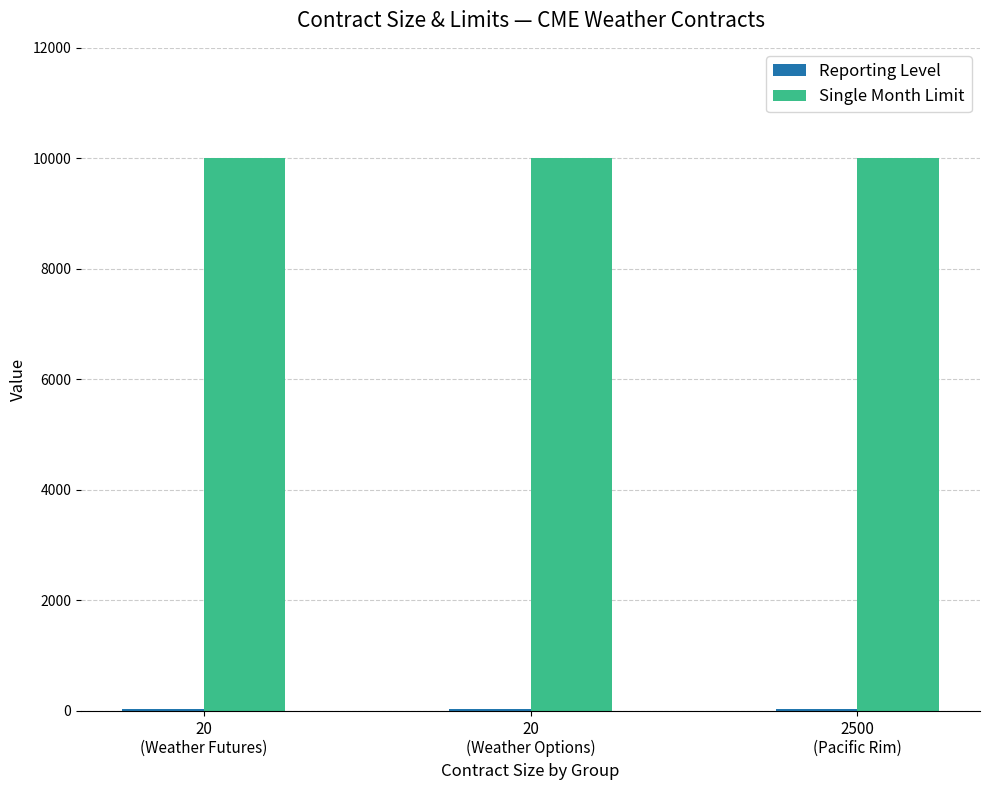

What is the sum of all Single Month Limit values?

30000